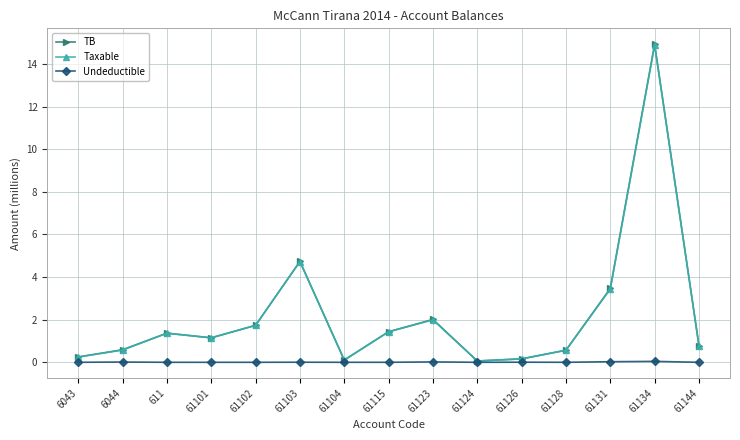

How many values in the Taxable series exceed 1?

8